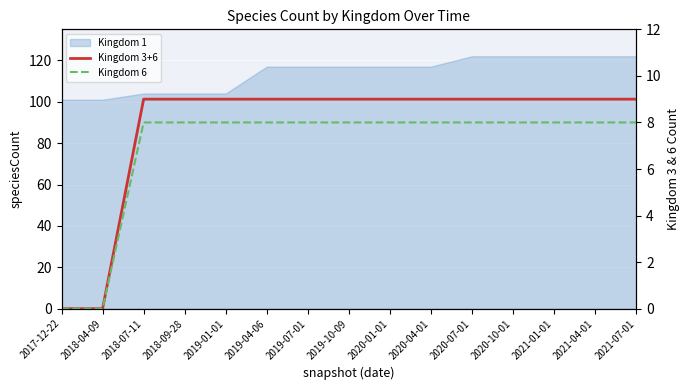

True or false: Kingdom 6 and Kingdom 3+6 cross at least once.

False